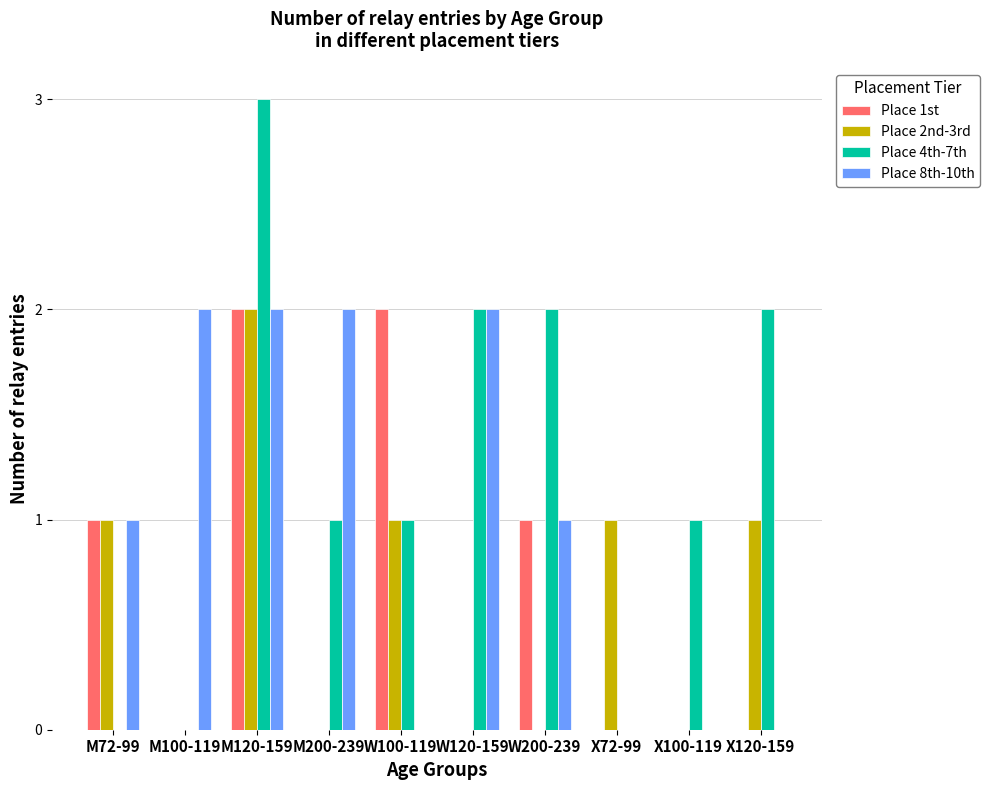

At which category does the chart reach its peak across all series?

M120-159